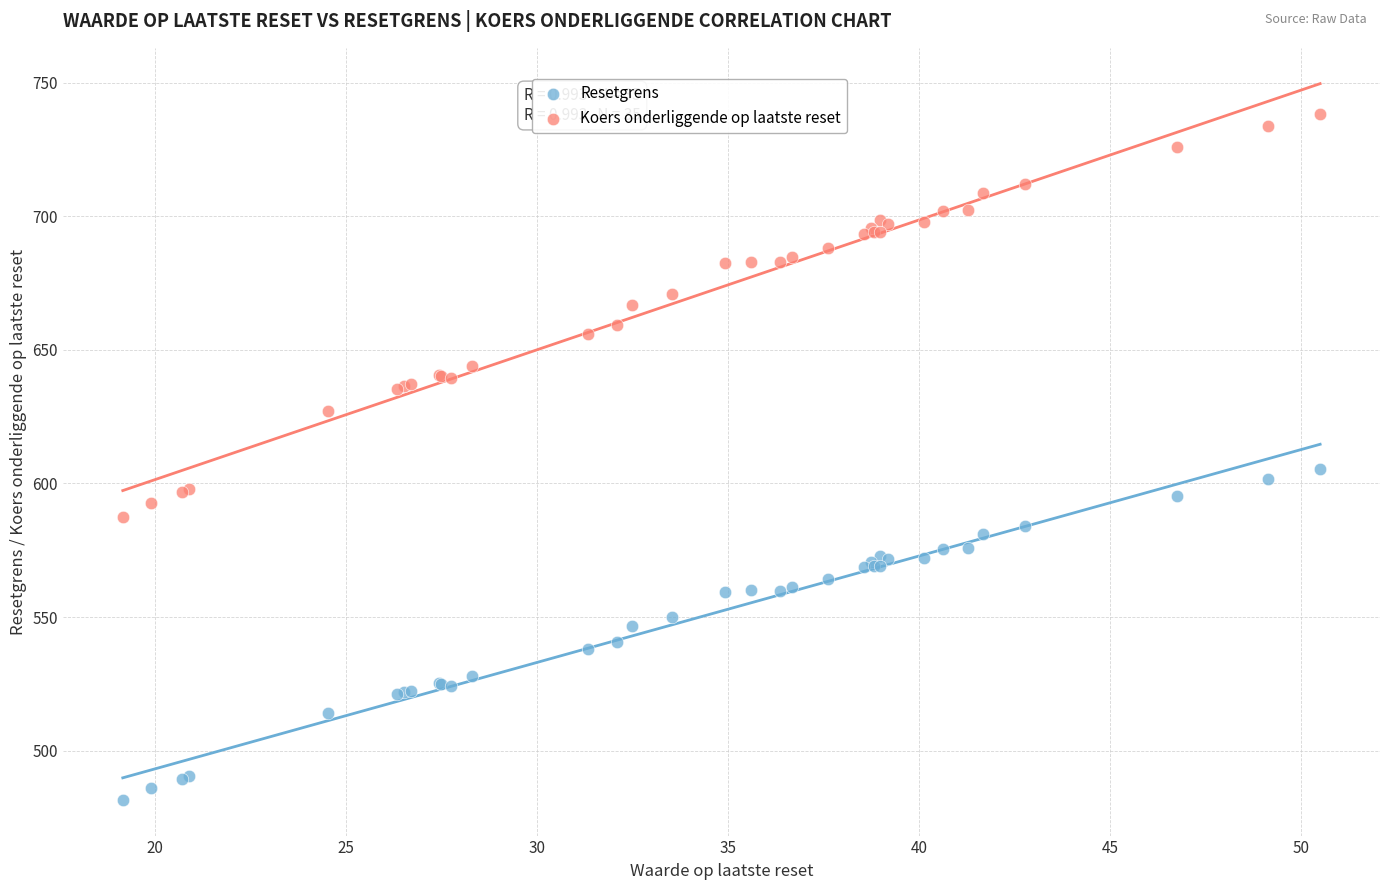

Which series contains the highest Y value?

Koers onderliggende op laatste reset